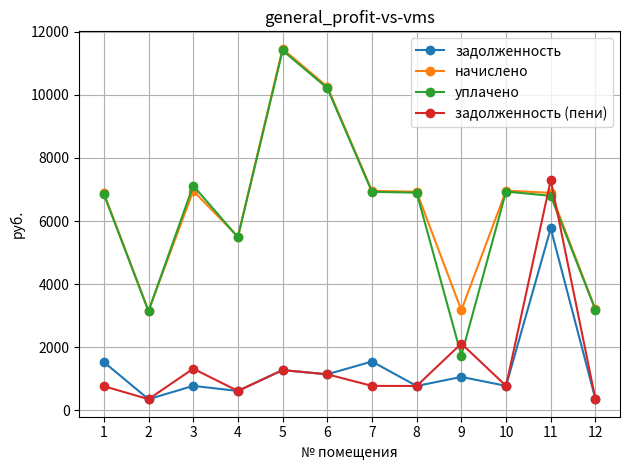

Which category has the highest value in the начислено series?

5